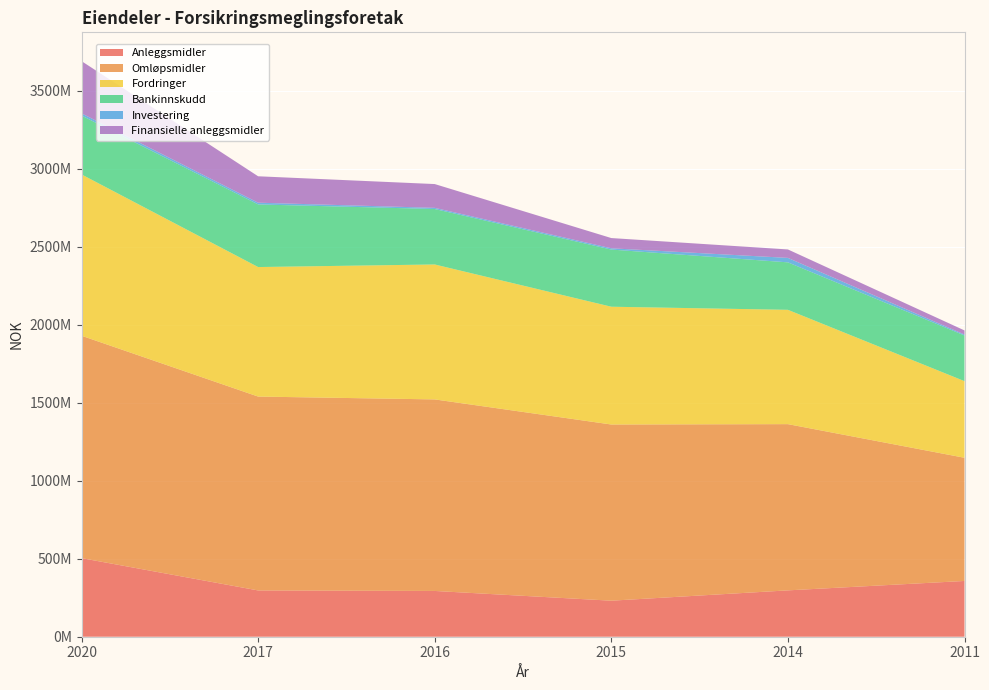

Reading left to right, list all the values displayed in this chart.

Anleggsmidler: 503831055	296697547	293372167	230941858	297122985	357409000
Omløpsmidler: 1425454918	1242660906	1227790369	1129373692	1065508750	789655000
Fordringer: 1033976052	830141405	864885355	754915483	732707099	491106000
Bankinnskudd: 377327666	401405011	355482805	366369669	304286358	292767000
Investering: 14151200	11114490	7422209	8088540	28515293	5782000
Finansielle anleggsmidler: 334741529	169330745	152510315	65652794	54167852	26534000